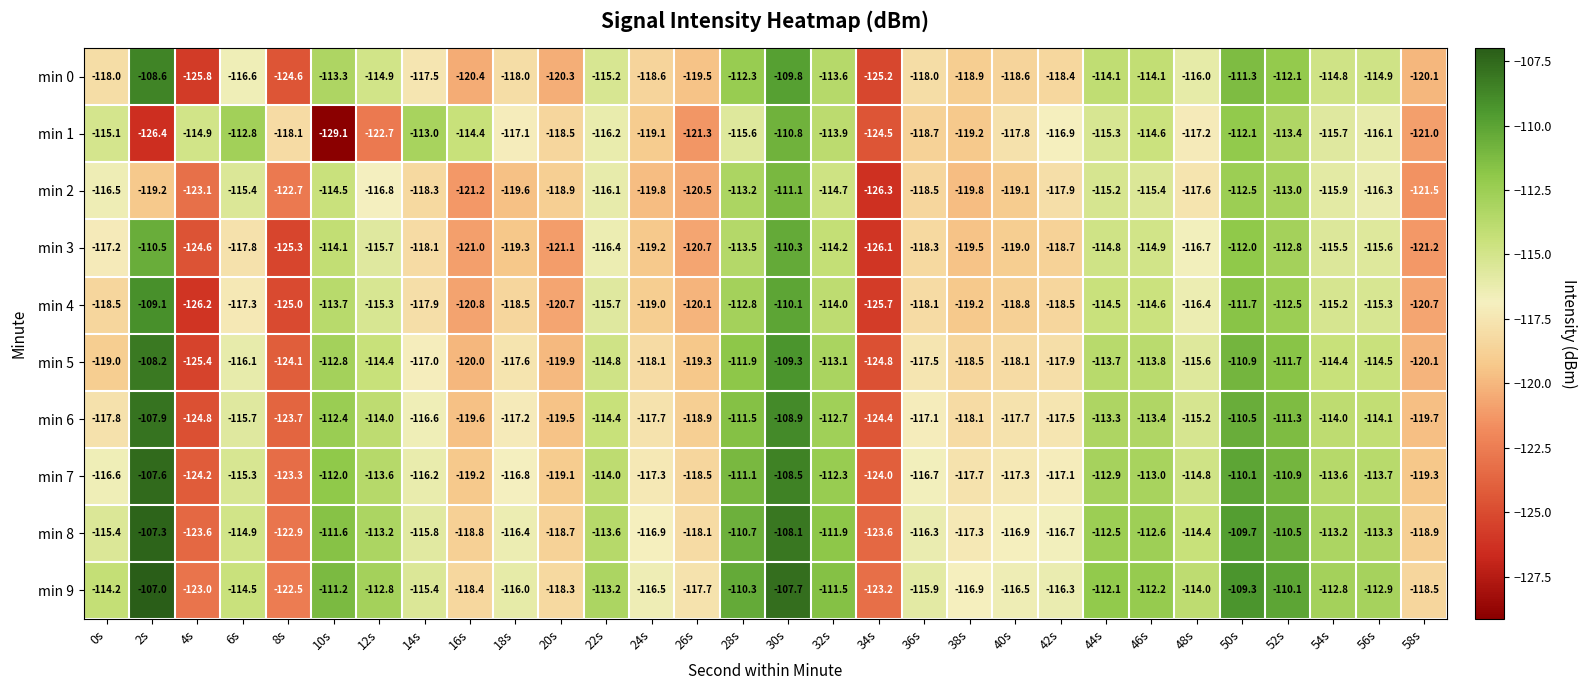

At which label is min 0 closest to -117?

6s